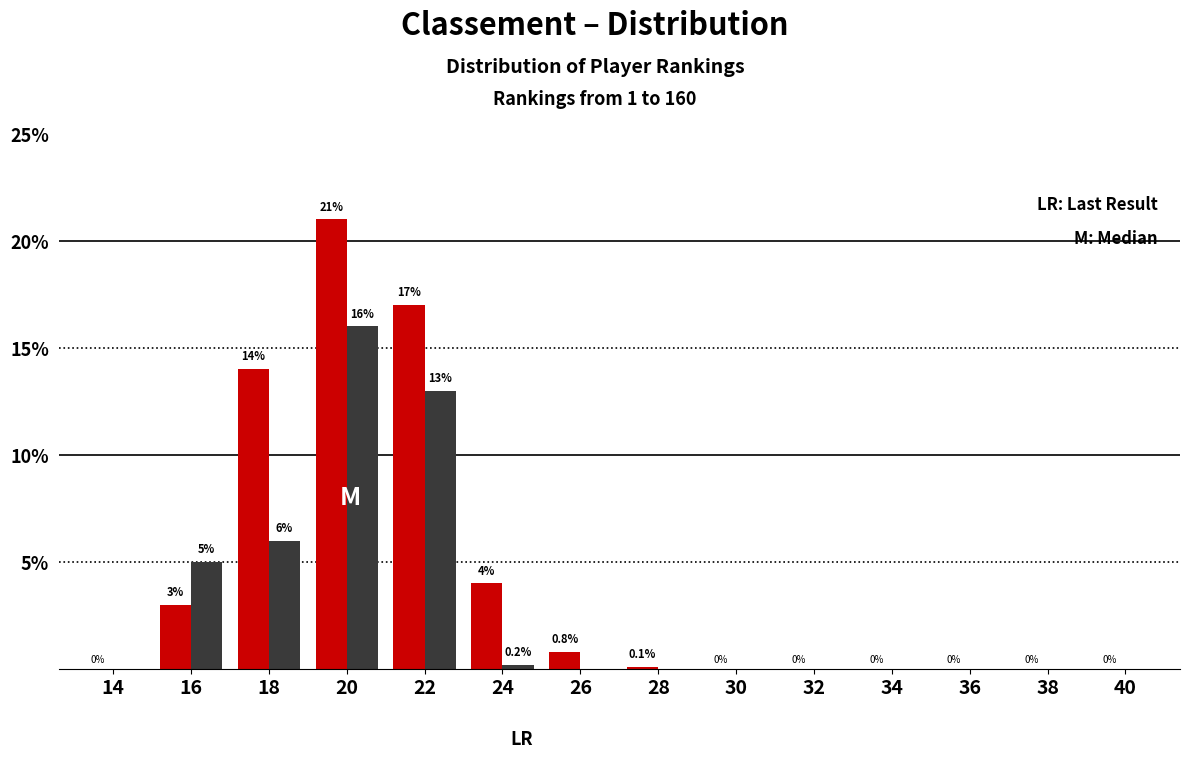

At which category is the sum across all series the highest?

20